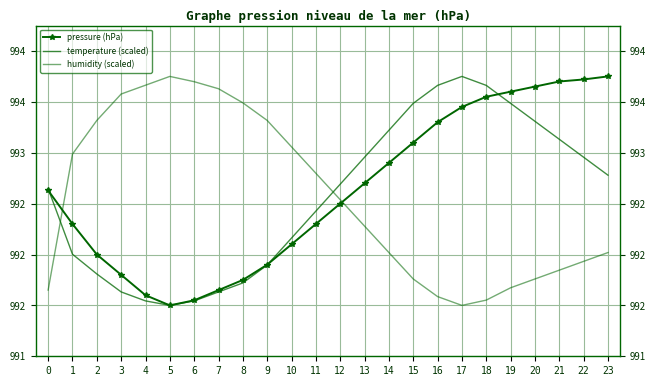

What is the maximum value shown in the chart?

993.8